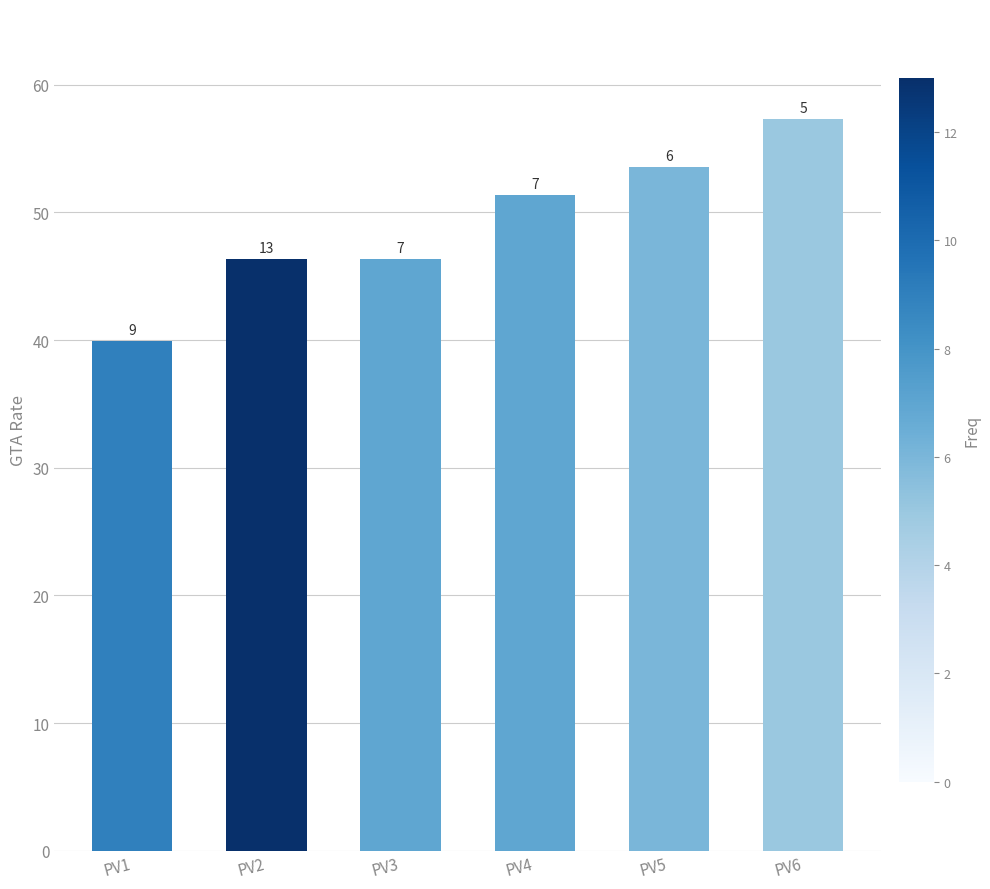

What is the sum of the values at PV4 and PV1?

91.3